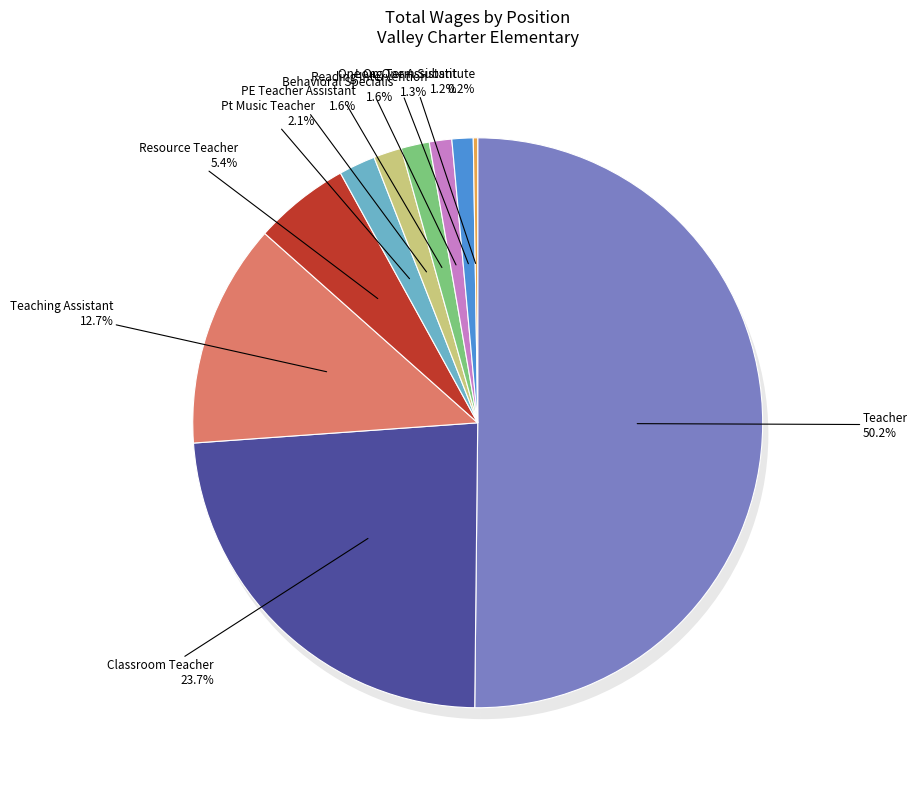

To the nearest percent, what is the difference between the Long Term Substitute and Behavioral Specialis slice percentages?

1%